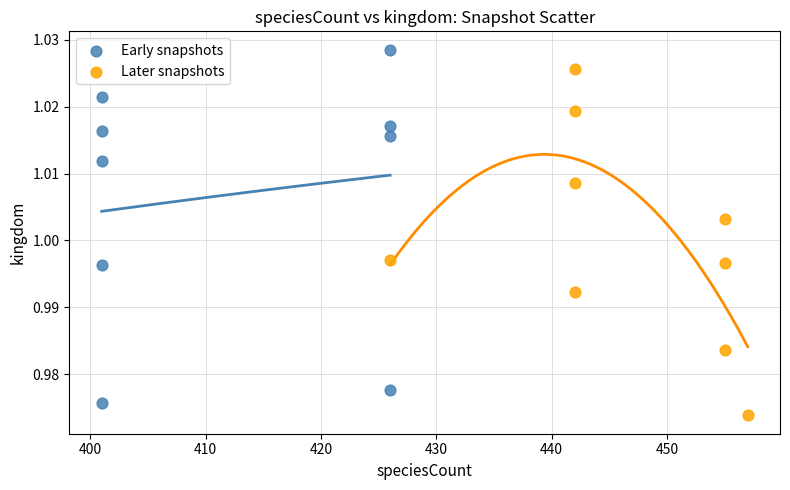

Which series reaches the minimum Y coordinate?

Later snapshots